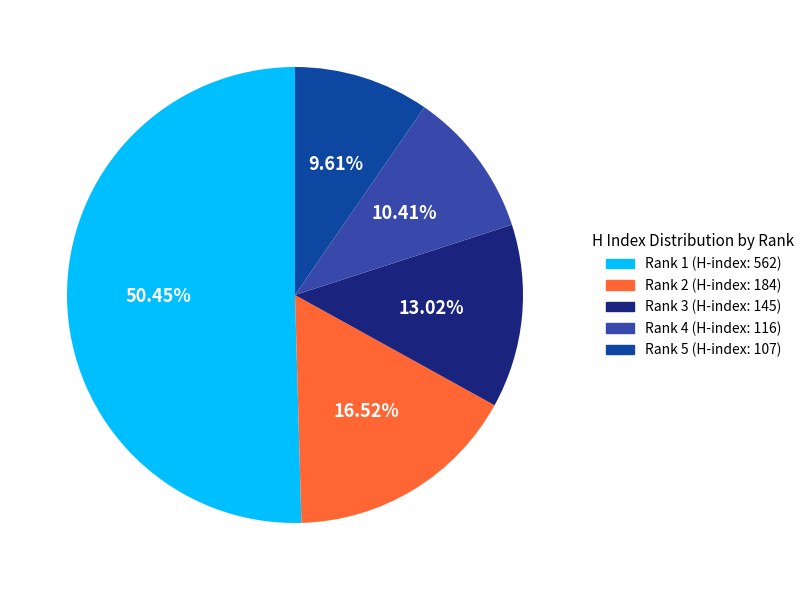

Rank the categories by value from highest to lowest.

Rank 1 (H-index: 562), Rank 2 (H-index: 184), Rank 3 (H-index: 145), Rank 4 (H-index: 116), Rank 5 (H-index: 107)